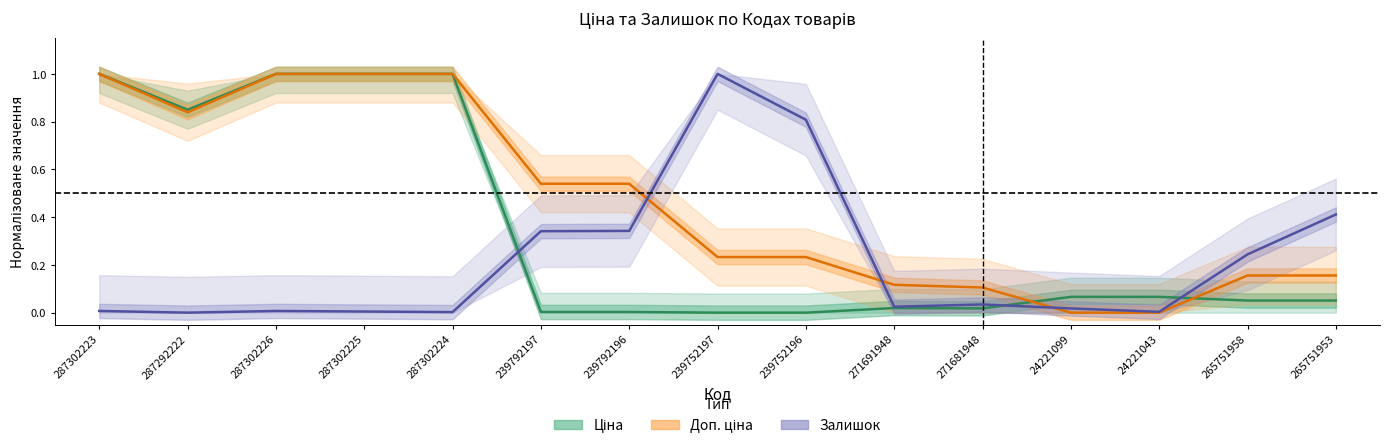

How many values in Залишок are above zero?

14